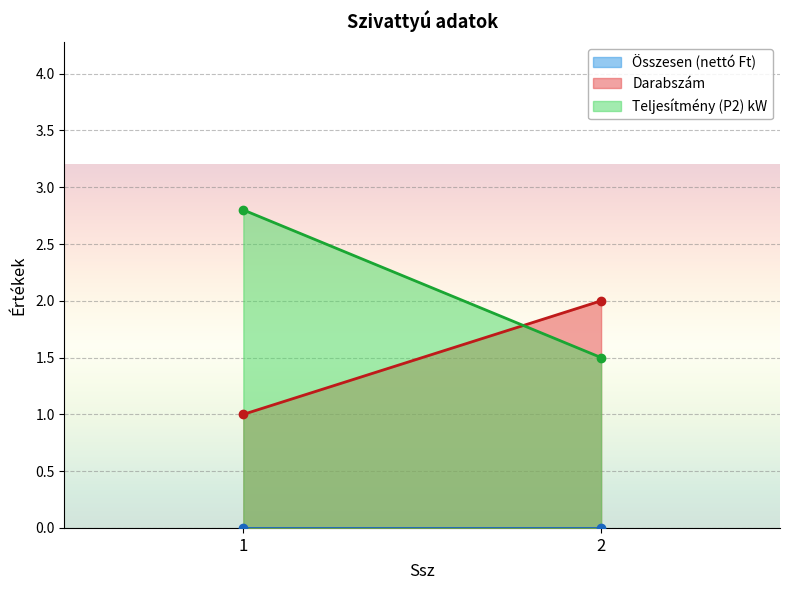

How many values in the Teljesítmény (P2) kW series are below 2?

1